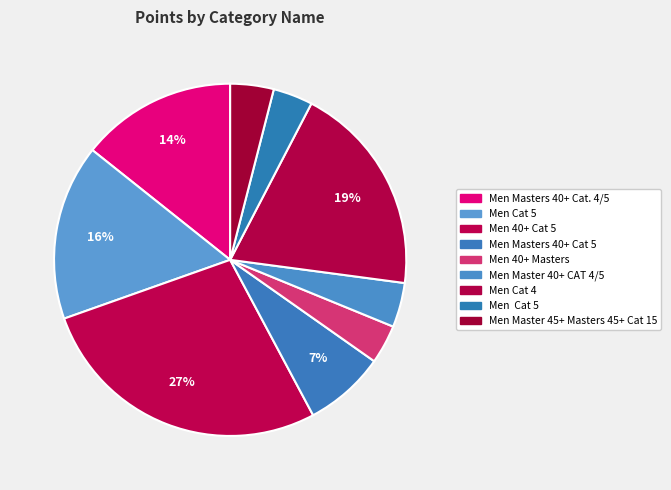

Count the number of slices in the pie.

9